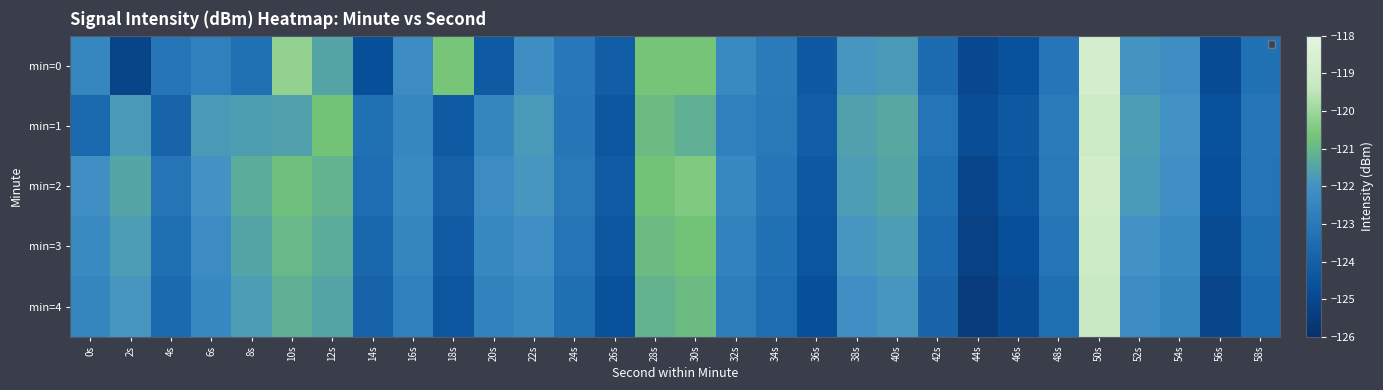

What is the difference between the highest and lowest values at 40s?

0.5